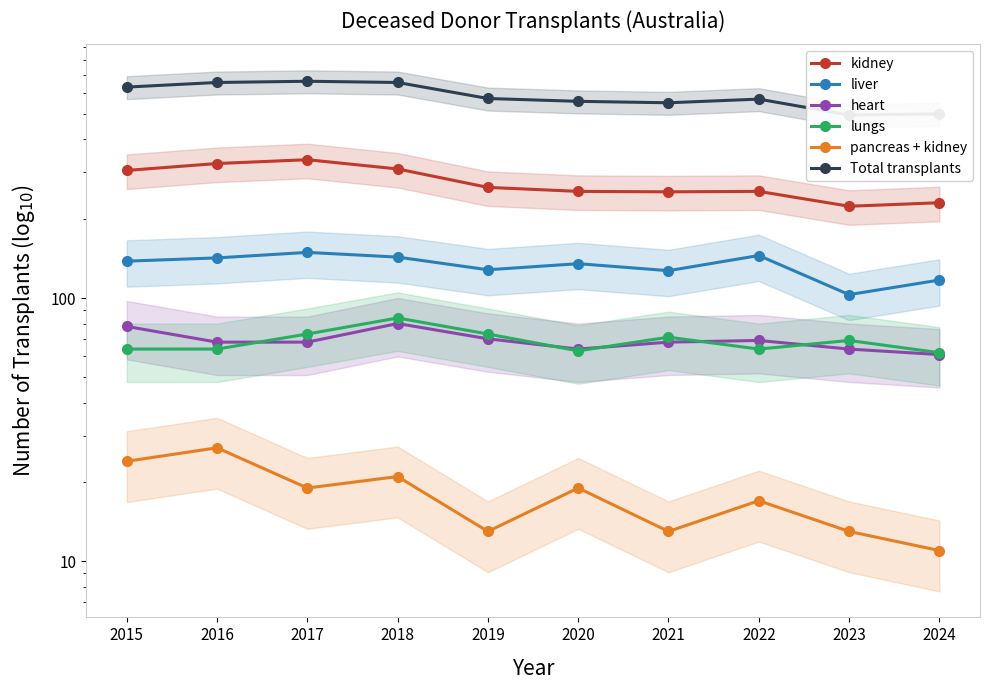

Is it true that Total transplants equals 877 at 2021?

False